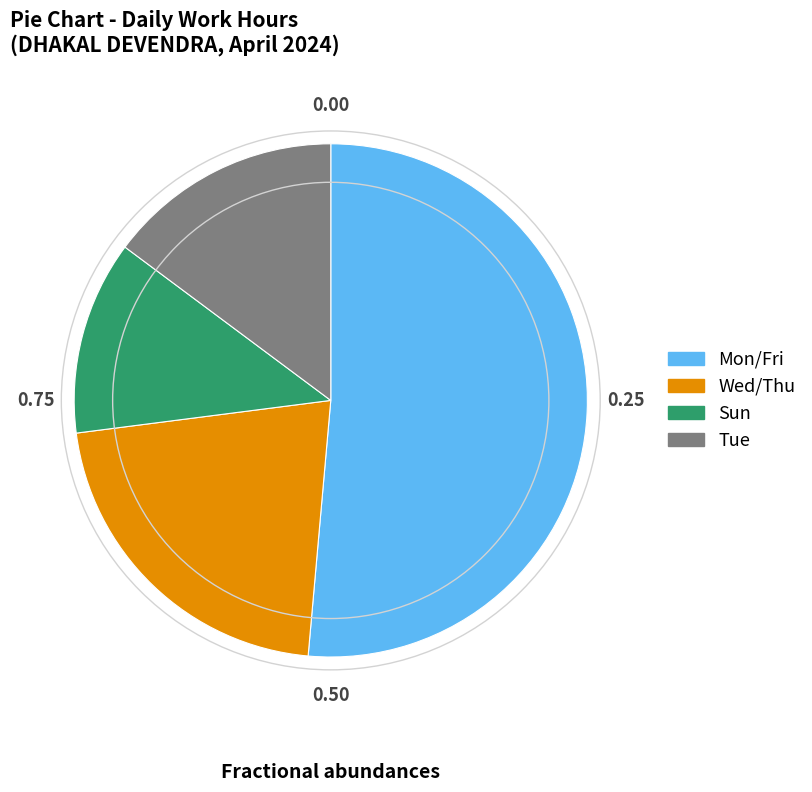

Is there a majority slice in this chart?

Yes